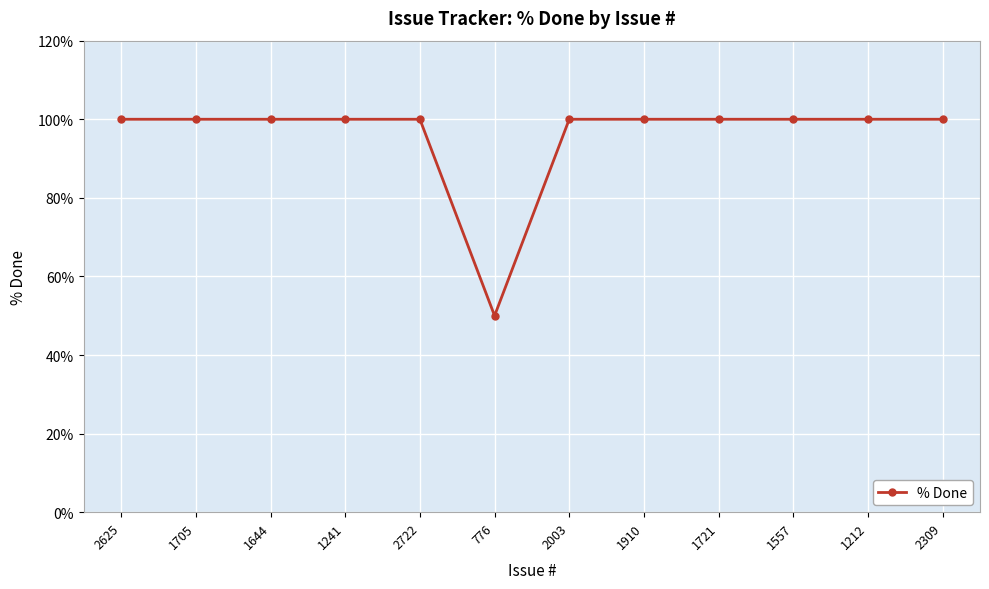

How many series are shown in this chart?

1